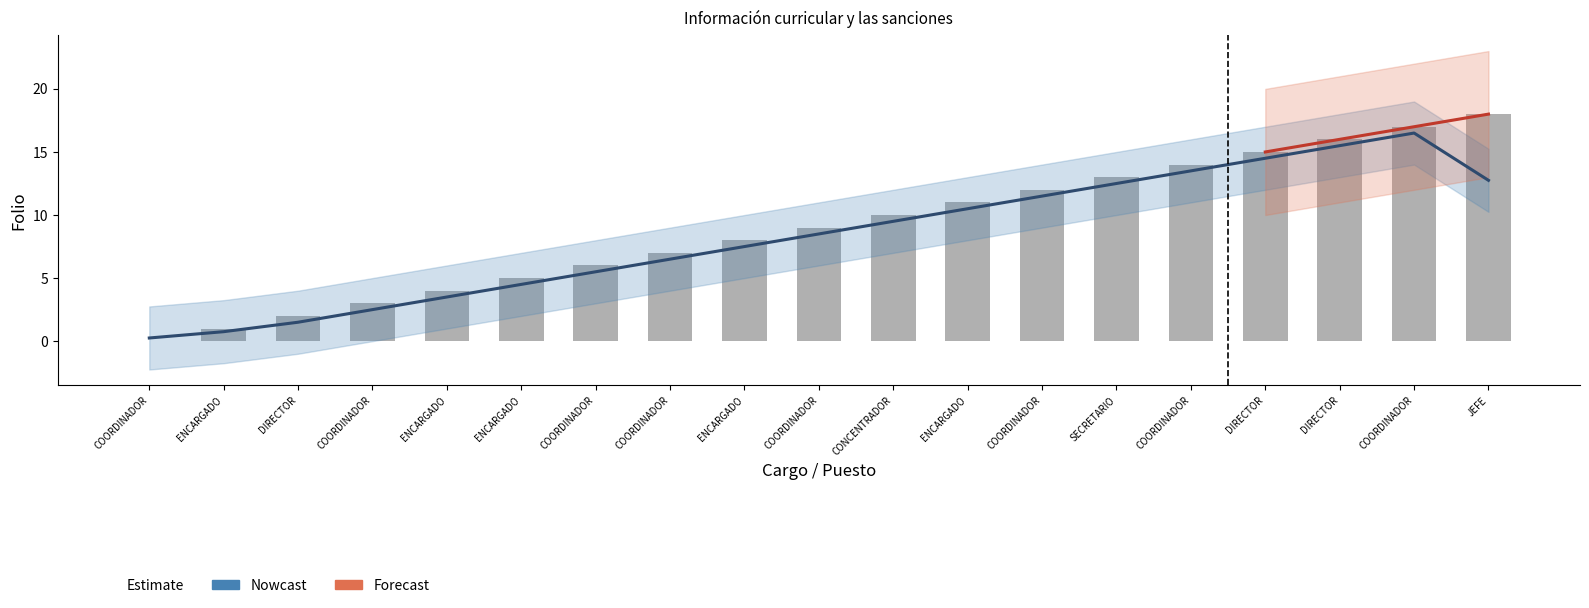

Reading left to right, list all the values displayed in this chart.

0	1	2	3	4	5	6	7	8	9	10	11	12	13	14	15	16	17	18